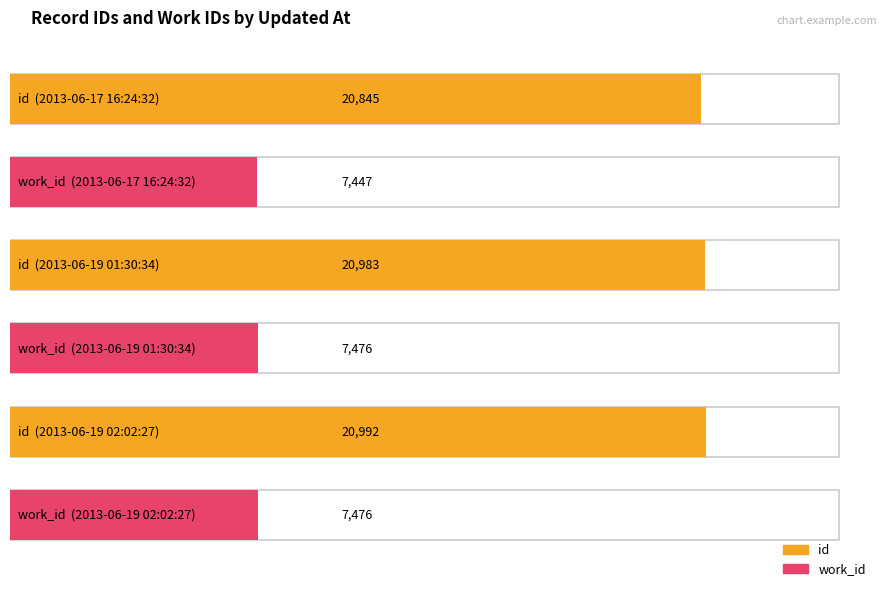

Reading left to right, transcribe all the data shown in this chart.

id: 20845	20983	20992
work_id: 7447	7476	7476